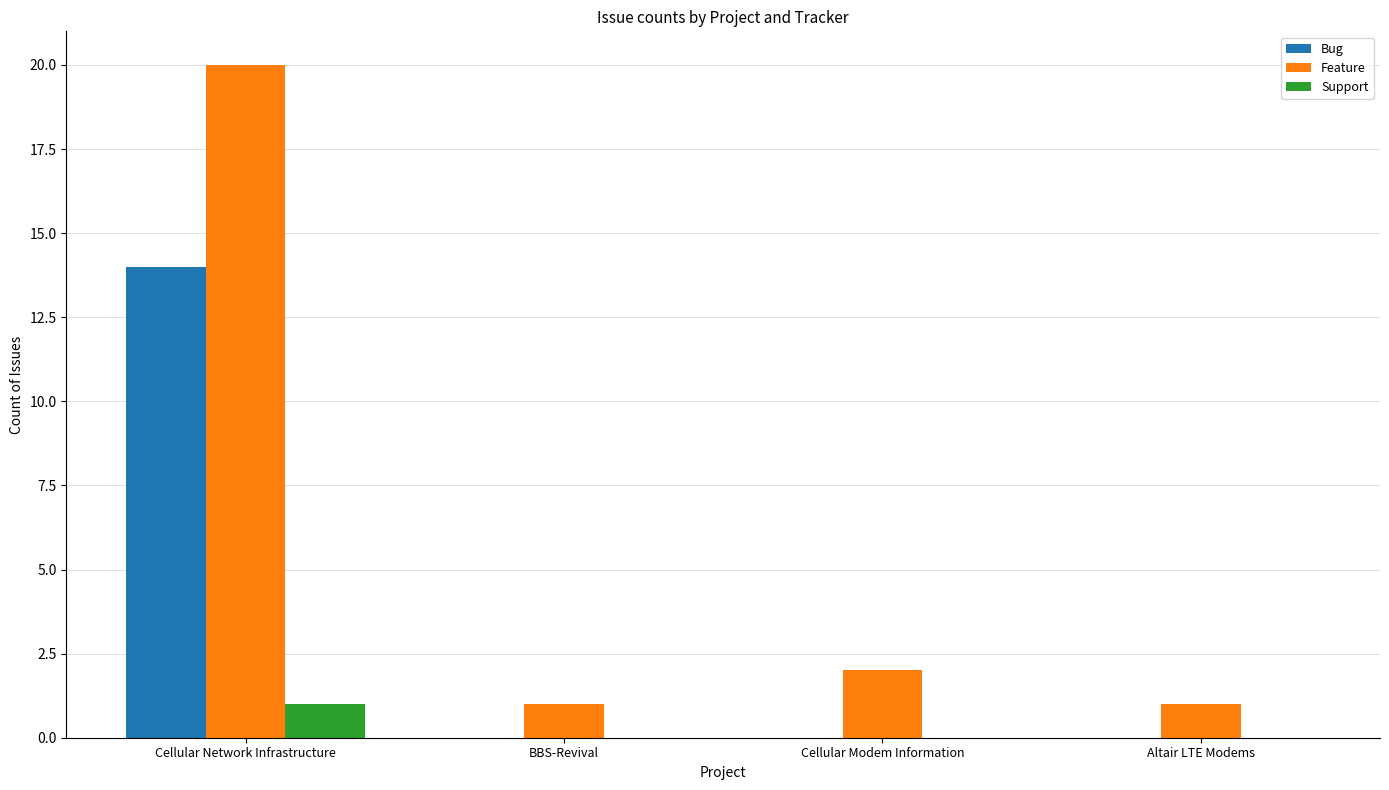

What is the sum of all Feature values?

24